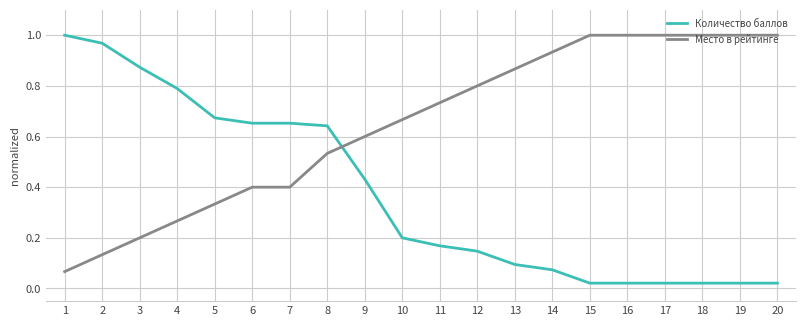

Where do Место в рейтинге and Количество баллов first cross each other?

8 and 9